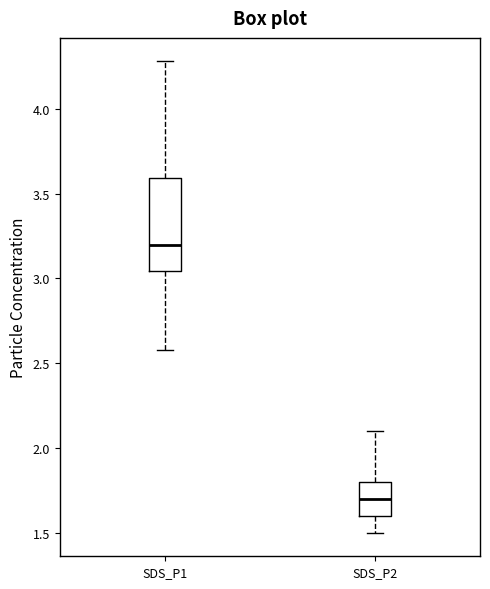

Which box is the tallest, from its lower edge to its upper edge?

SDS_P1